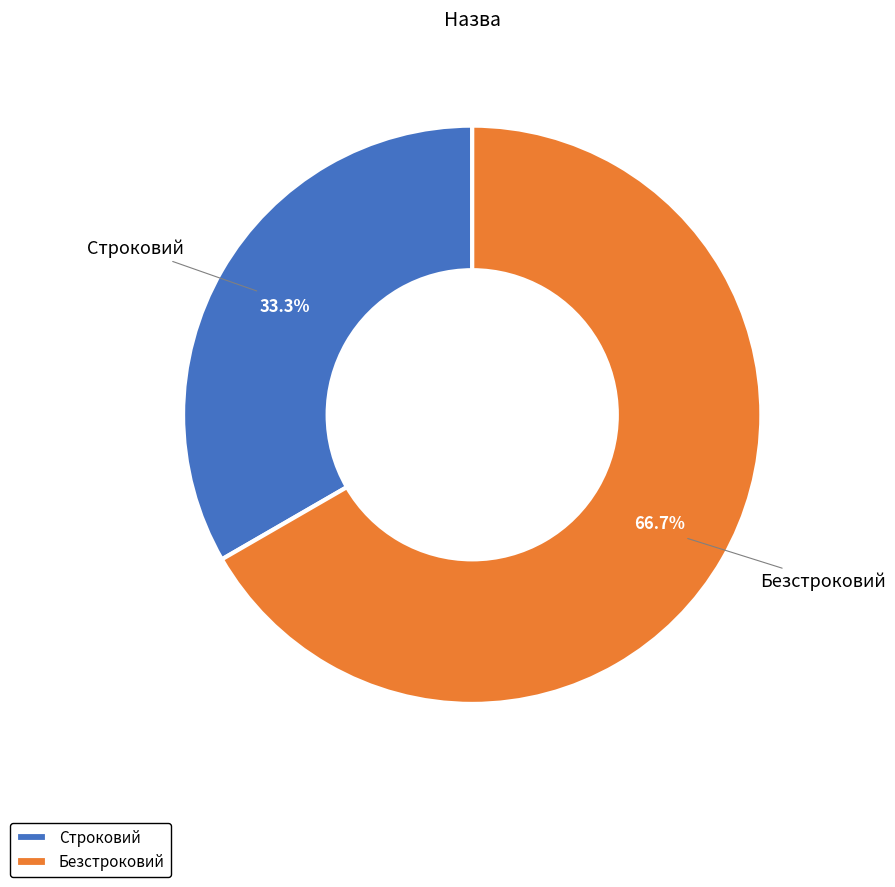

To the nearest percent, what portion does Строковий represent?

33%